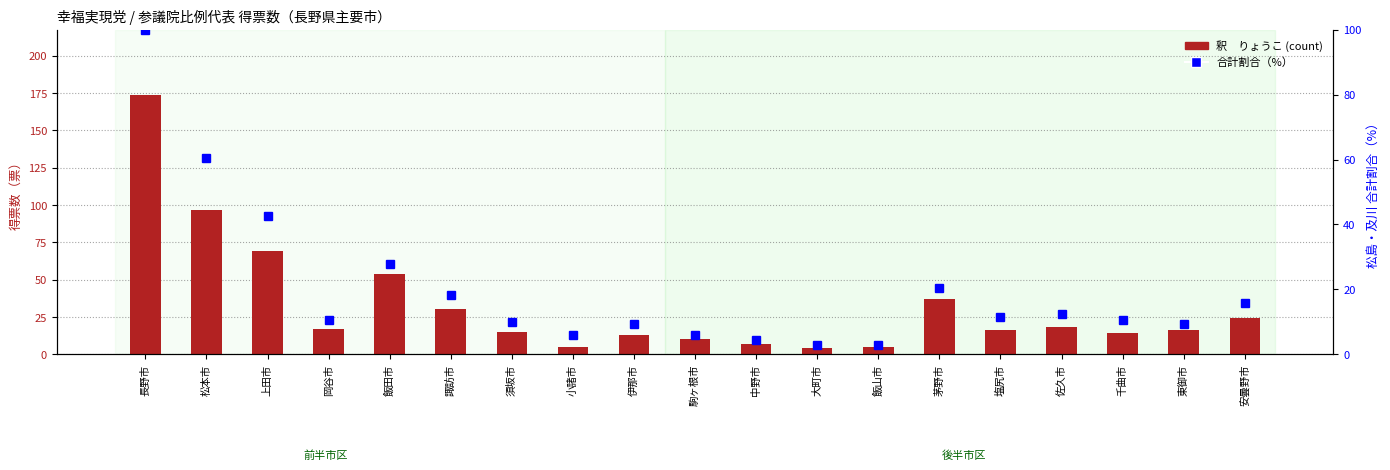

What is the total value across all series at 飯山市?

8.0